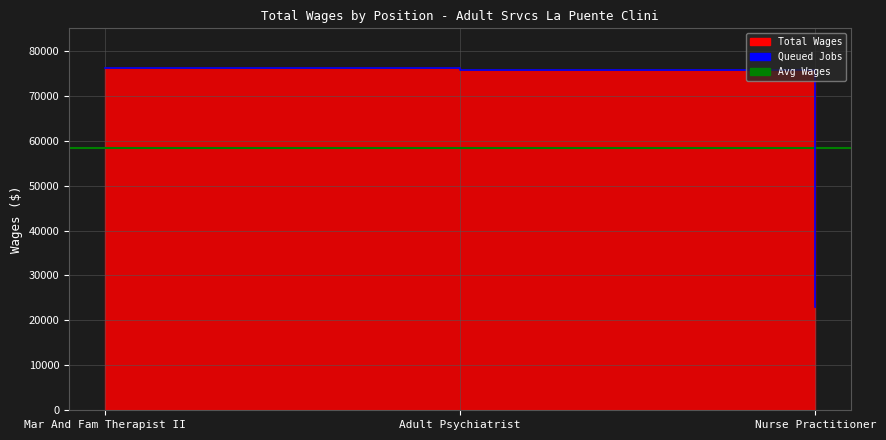

What is the difference between the second highest and minimum values?

52846